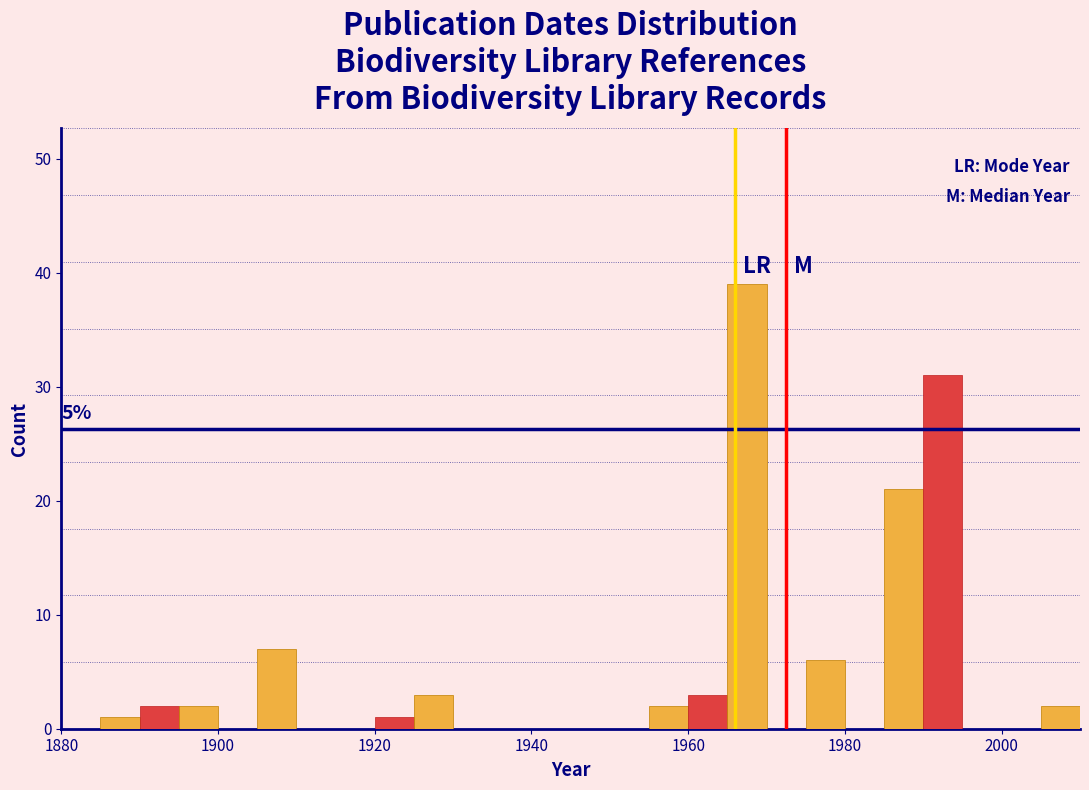

Read against the x-axis, roughly where is the centre of the tallest bar?

1968